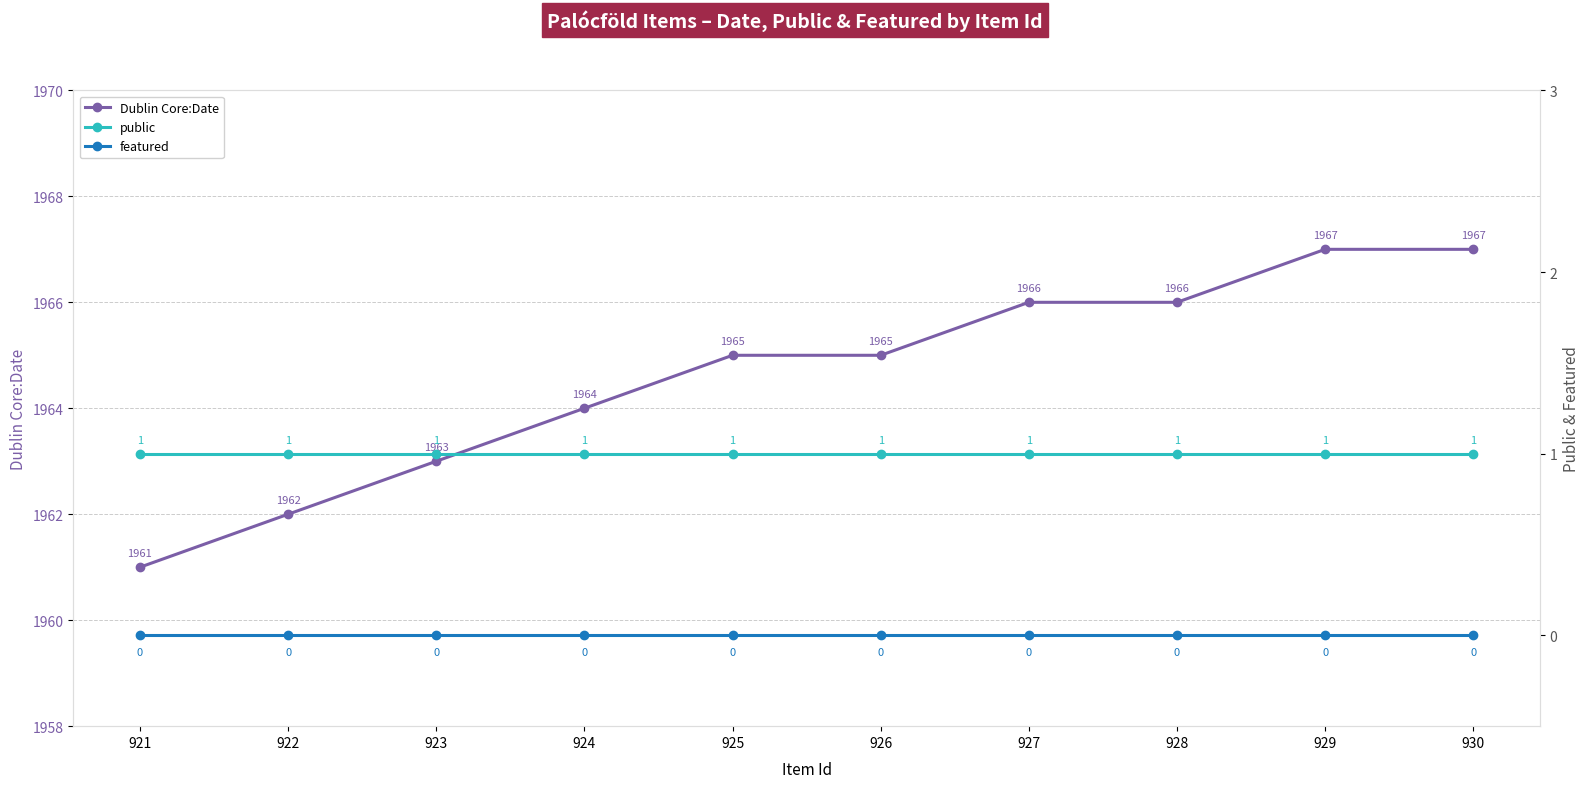

What is the sum of all Dublin Core:Date values?

19646